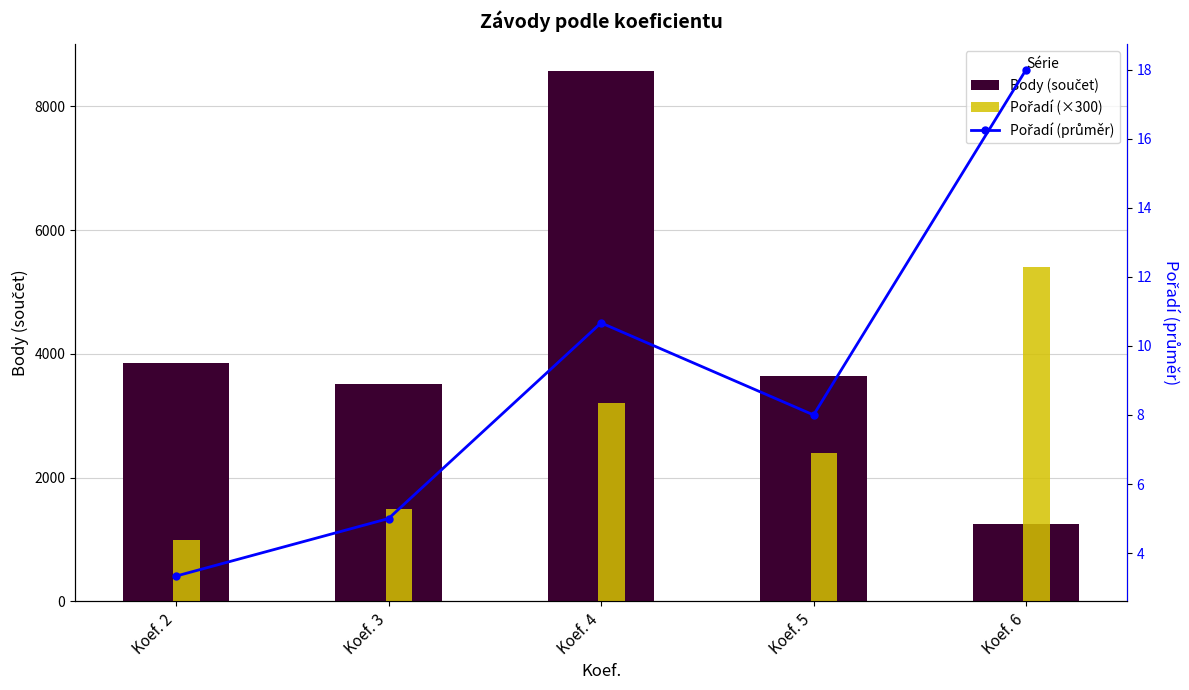

At which category is the sum across all series the highest?

Koef. 4